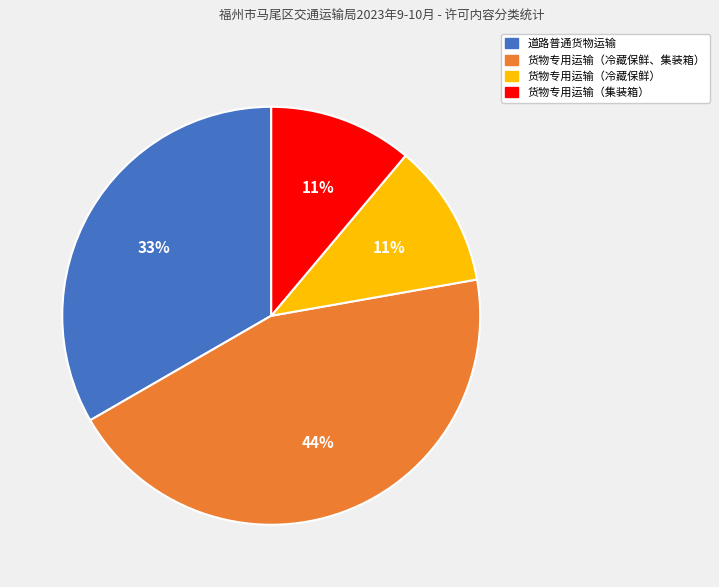

What percentage is the 货物专用运输（集装箱） slice, to the nearest percent?

11%